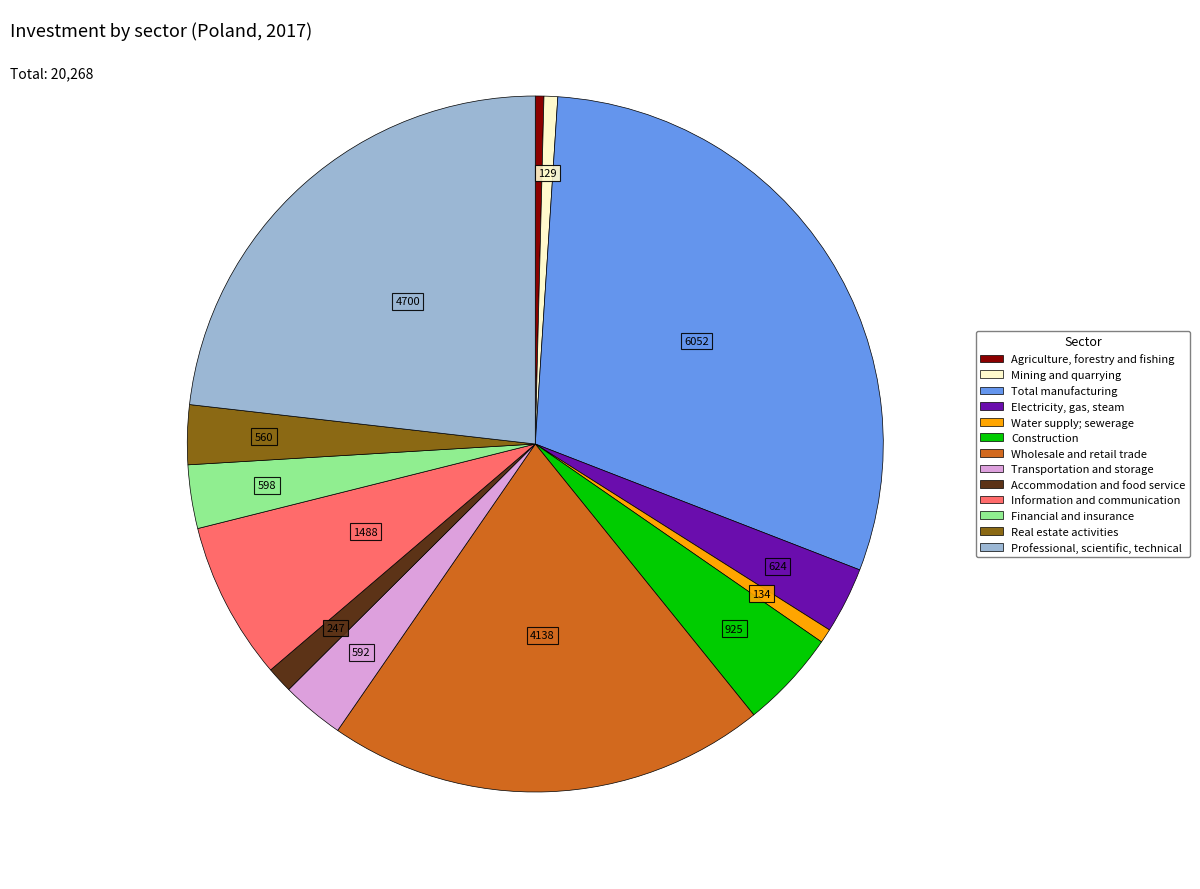

Combined, do Information and communication and Wholesale and retail trade account for over 50%?

No